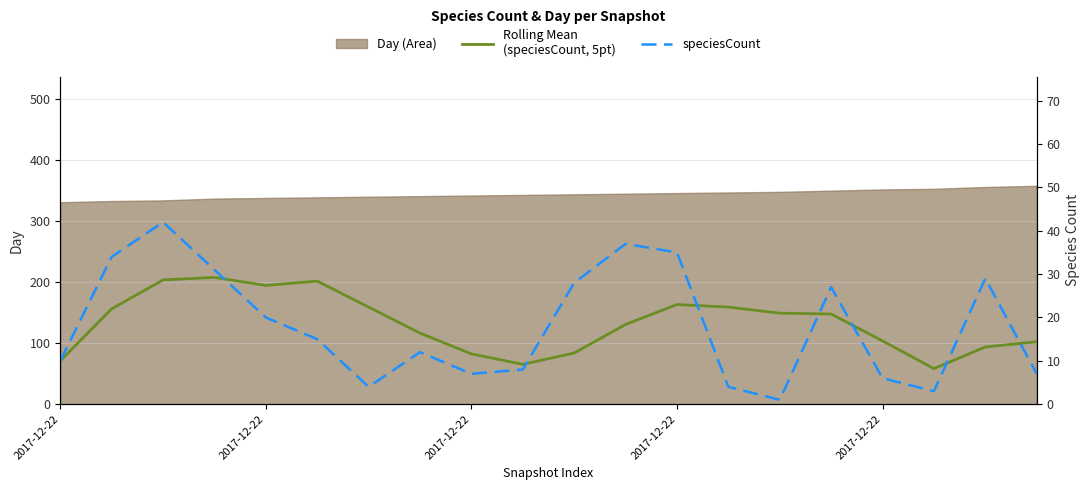

What is the highest value of the speciesCount series?

42.0